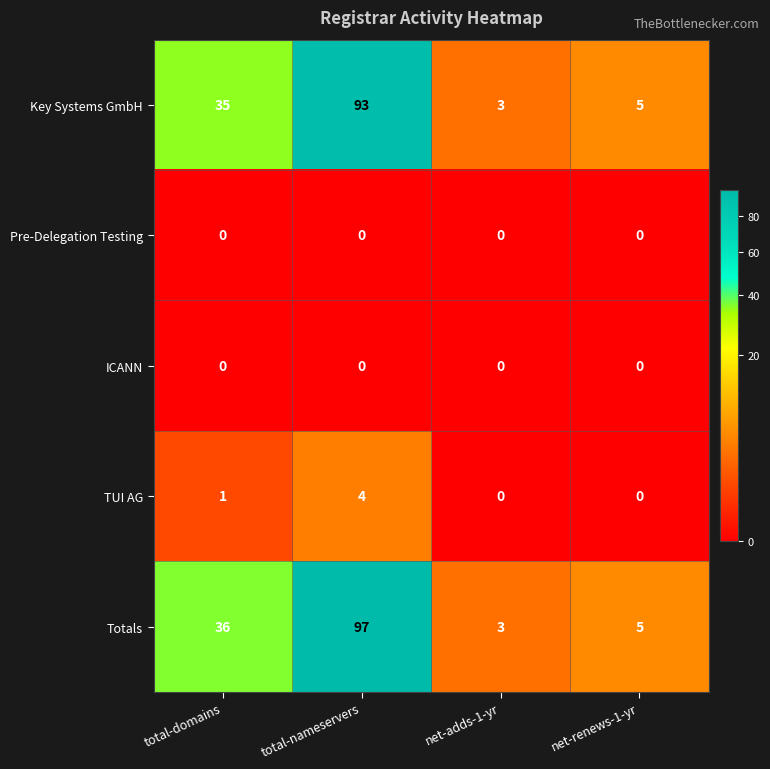

What is the difference between the maximum and minimum values in the Key Systems GmbH series?

90